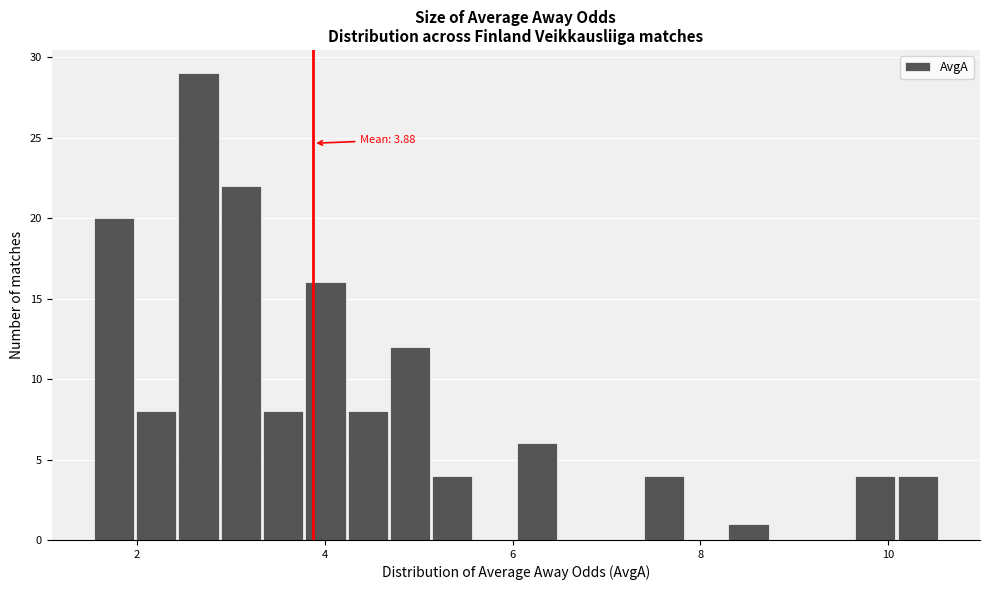

Around what value on the x-axis is the tallest bar? Give the approximate position of its centre, as read against the axis.

2.6